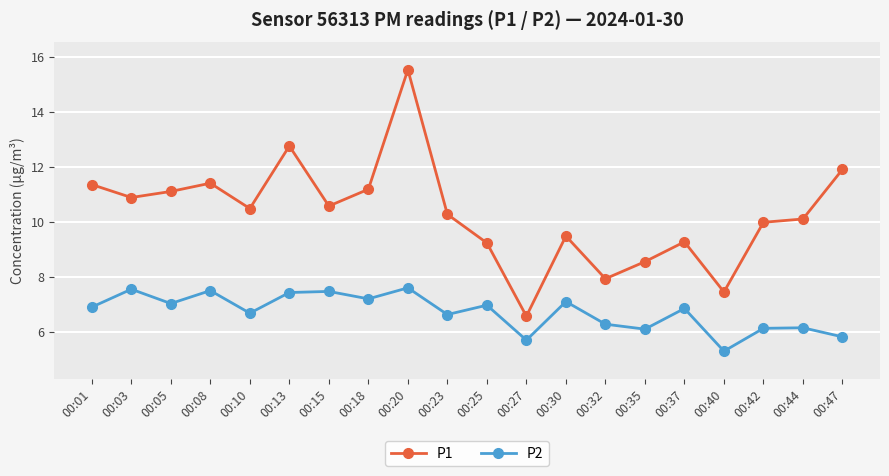

List the series in order of their peak value, lowest first.

P2, P1